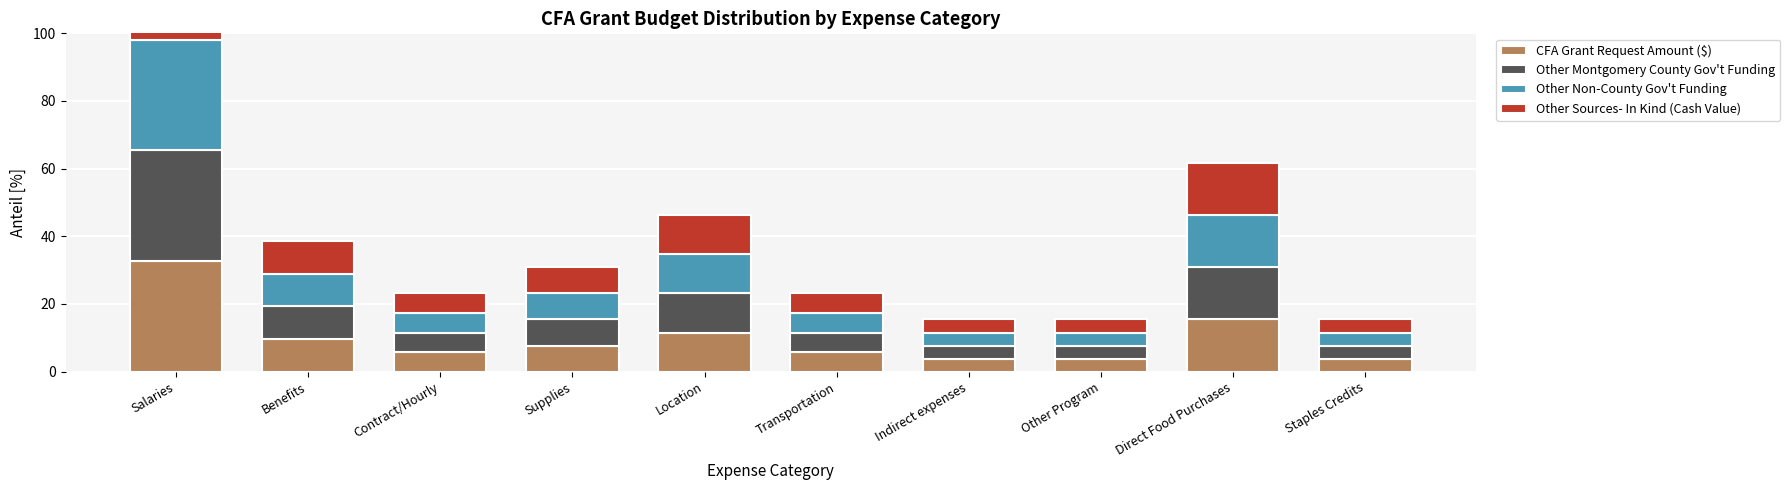

What is the greatest value displayed?

32.7